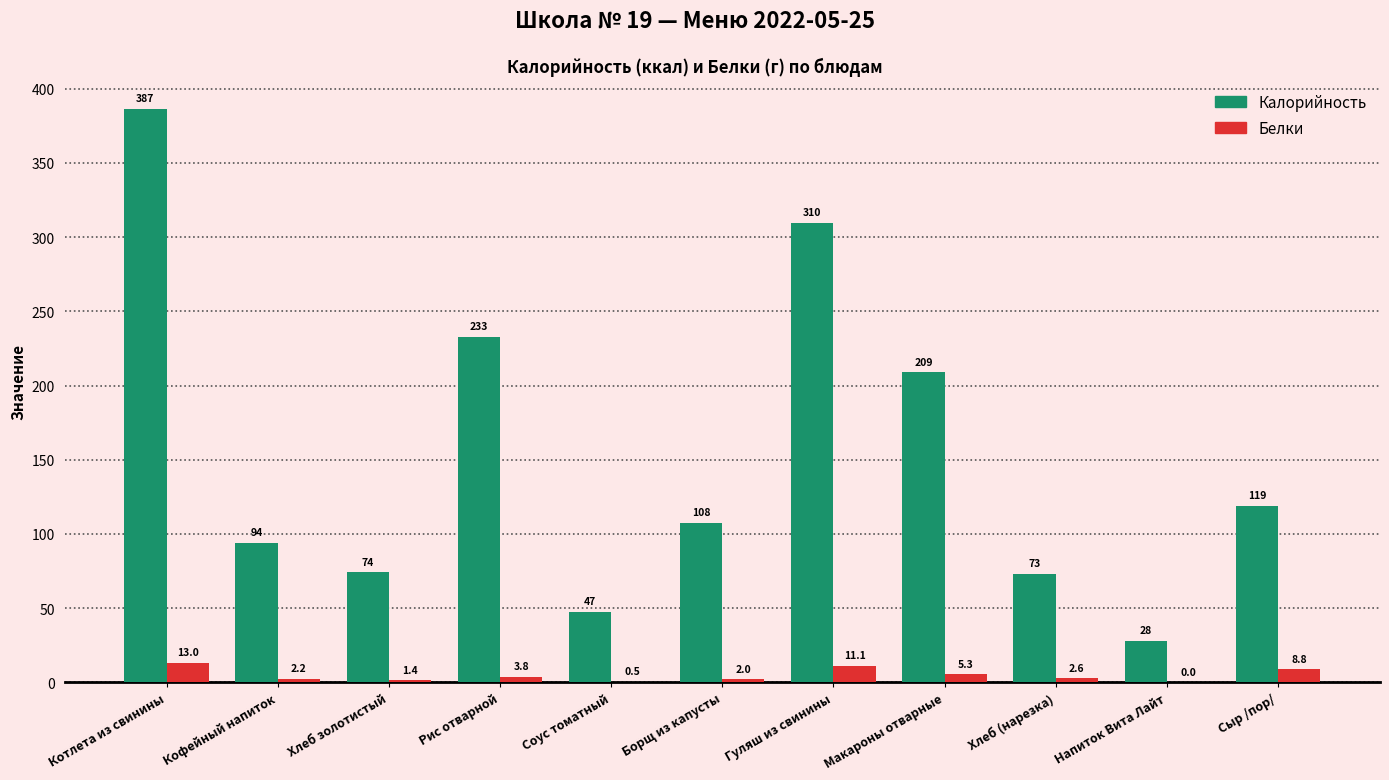

Which series has the largest total across all categories?

Калорийность